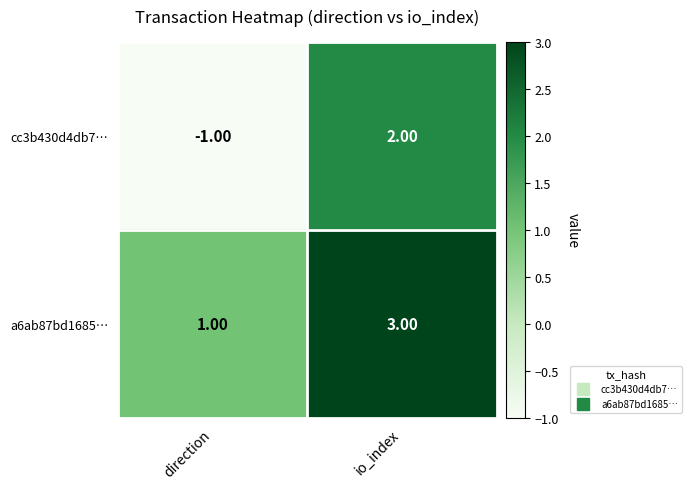

What is the difference between the highest and lowest values at io_index?

1